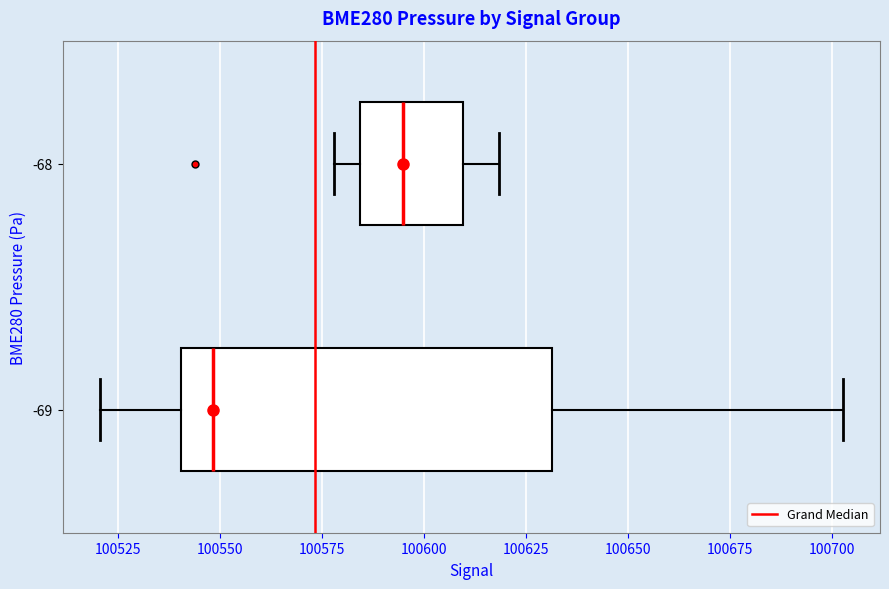

Which box has the furthest to the left median line?

-69